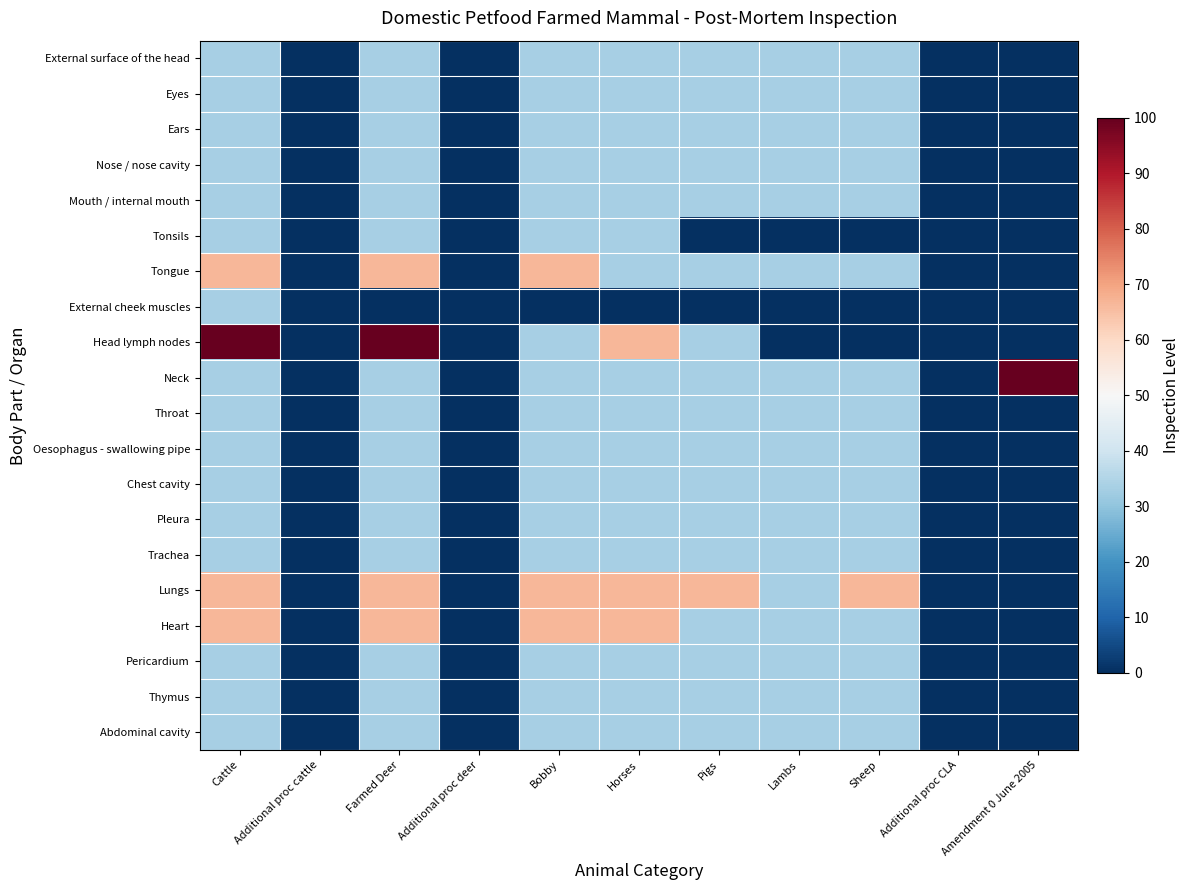

Reading left to right, extract all data points from this chart.

External surface of the head: Cattle=33.3	Additional proc cattle=0.0	Farmed Deer=33.3	Additional proc deer=0.0	Bobby=33.3	Horses=33.3	Pigs=33.3	Lambs=33.3	Sheep=33.3	Additional proc CLA=0.0	Amendment 0 June 2005=0.0
Eyes: Cattle=33.3	Additional proc cattle=0.0	Farmed Deer=33.3	Additional proc deer=0.0	Bobby=33.3	Horses=33.3	Pigs=33.3	Lambs=33.3	Sheep=33.3	Additional proc CLA=0.0	Amendment 0 June 2005=0.0
Ears: Cattle=33.3	Additional proc cattle=0.0	Farmed Deer=33.3	Additional proc deer=0.0	Bobby=33.3	Horses=33.3	Pigs=33.3	Lambs=33.3	Sheep=33.3	Additional proc CLA=0.0	Amendment 0 June 2005=0.0
Nose / nose cavity: Cattle=33.3	Additional proc cattle=0.0	Farmed Deer=33.3	Additional proc deer=0.0	Bobby=33.3	Horses=33.3	Pigs=33.3	Lambs=33.3	Sheep=33.3	Additional proc CLA=0.0	Amendment 0 June 2005=0.0
Mouth / internal mouth: Cattle=33.3	Additional proc cattle=0.0	Farmed Deer=33.3	Additional proc deer=0.0	Bobby=33.3	Horses=33.3	Pigs=33.3	Lambs=33.3	Sheep=33.3	Additional proc CLA=0.0	Amendment 0 June 2005=0.0
Tonsils: Cattle=33.3	Additional proc cattle=0.0	Farmed Deer=33.3	Additional proc deer=0.0	Bobby=33.3	Horses=33.3	Pigs=0.0	Lambs=0.0	Sheep=0.0	Additional proc CLA=0.0	Amendment 0 June 2005=0.0
Tongue: Cattle=66.7	Additional proc cattle=0.0	Farmed Deer=66.7	Additional proc deer=0.0	Bobby=66.7	Horses=33.3	Pigs=33.3	Lambs=33.3	Sheep=33.3	Additional proc CLA=0.0	Amendment 0 June 2005=0.0
External cheek muscles: Cattle=33.3	Additional proc cattle=0.0	Farmed Deer=0.0	Additional proc deer=0.0	Bobby=0.0	Horses=0.0	Pigs=0.0	Lambs=0.0	Sheep=0.0	Additional proc CLA=0.0	Amendment 0 June 2005=0.0
Head lymph nodes: Cattle=100.0	Additional proc cattle=0.0	Farmed Deer=100.0	Additional proc deer=0.0	Bobby=33.3	Horses=66.7	Pigs=33.3	Lambs=0.0	Sheep=0.0	Additional proc CLA=0.0	Amendment 0 June 2005=0.0
Neck: Cattle=33.3	Additional proc cattle=0.0	Farmed Deer=33.3	Additional proc deer=0.0	Bobby=33.3	Horses=33.3	Pigs=33.3	Lambs=33.3	Sheep=33.3	Additional proc CLA=0.0	Amendment 0 June 2005=100.0
Throat: Cattle=33.3	Additional proc cattle=0.0	Farmed Deer=33.3	Additional proc deer=0.0	Bobby=33.3	Horses=33.3	Pigs=33.3	Lambs=33.3	Sheep=33.3	Additional proc CLA=0.0	Amendment 0 June 2005=0.0
Oesophagus - swallowing pipe: Cattle=33.3	Additional proc cattle=0.0	Farmed Deer=33.3	Additional proc deer=0.0	Bobby=33.3	Horses=33.3	Pigs=33.3	Lambs=33.3	Sheep=33.3	Additional proc CLA=0.0	Amendment 0 June 2005=0.0
Chest cavity: Cattle=33.3	Additional proc cattle=0.0	Farmed Deer=33.3	Additional proc deer=0.0	Bobby=33.3	Horses=33.3	Pigs=33.3	Lambs=33.3	Sheep=33.3	Additional proc CLA=0.0	Amendment 0 June 2005=0.0
Pleura: Cattle=33.3	Additional proc cattle=0.0	Farmed Deer=33.3	Additional proc deer=0.0	Bobby=33.3	Horses=33.3	Pigs=33.3	Lambs=33.3	Sheep=33.3	Additional proc CLA=0.0	Amendment 0 June 2005=0.0
Trachea: Cattle=33.3	Additional proc cattle=0.0	Farmed Deer=33.3	Additional proc deer=0.0	Bobby=33.3	Horses=33.3	Pigs=33.3	Lambs=33.3	Sheep=33.3	Additional proc CLA=0.0	Amendment 0 June 2005=0.0
Lungs: Cattle=66.7	Additional proc cattle=0.0	Farmed Deer=66.7	Additional proc deer=0.0	Bobby=66.7	Horses=66.7	Pigs=66.7	Lambs=33.3	Sheep=66.7	Additional proc CLA=0.0	Amendment 0 June 2005=0.0
Heart: Cattle=66.7	Additional proc cattle=0.0	Farmed Deer=66.7	Additional proc deer=0.0	Bobby=66.7	Horses=66.7	Pigs=33.3	Lambs=33.3	Sheep=33.3	Additional proc CLA=0.0	Amendment 0 June 2005=0.0
Pericardium: Cattle=33.3	Additional proc cattle=0.0	Farmed Deer=33.3	Additional proc deer=0.0	Bobby=33.3	Horses=33.3	Pigs=33.3	Lambs=33.3	Sheep=33.3	Additional proc CLA=0.0	Amendment 0 June 2005=0.0
Thymus: Cattle=33.3	Additional proc cattle=0.0	Farmed Deer=33.3	Additional proc deer=0.0	Bobby=33.3	Horses=33.3	Pigs=33.3	Lambs=33.3	Sheep=33.3	Additional proc CLA=0.0	Amendment 0 June 2005=0.0
Abdominal cavity: Cattle=33.3	Additional proc cattle=0.0	Farmed Deer=33.3	Additional proc deer=0.0	Bobby=33.3	Horses=33.3	Pigs=33.3	Lambs=33.3	Sheep=33.3	Additional proc CLA=0.0	Amendment 0 June 2005=0.0